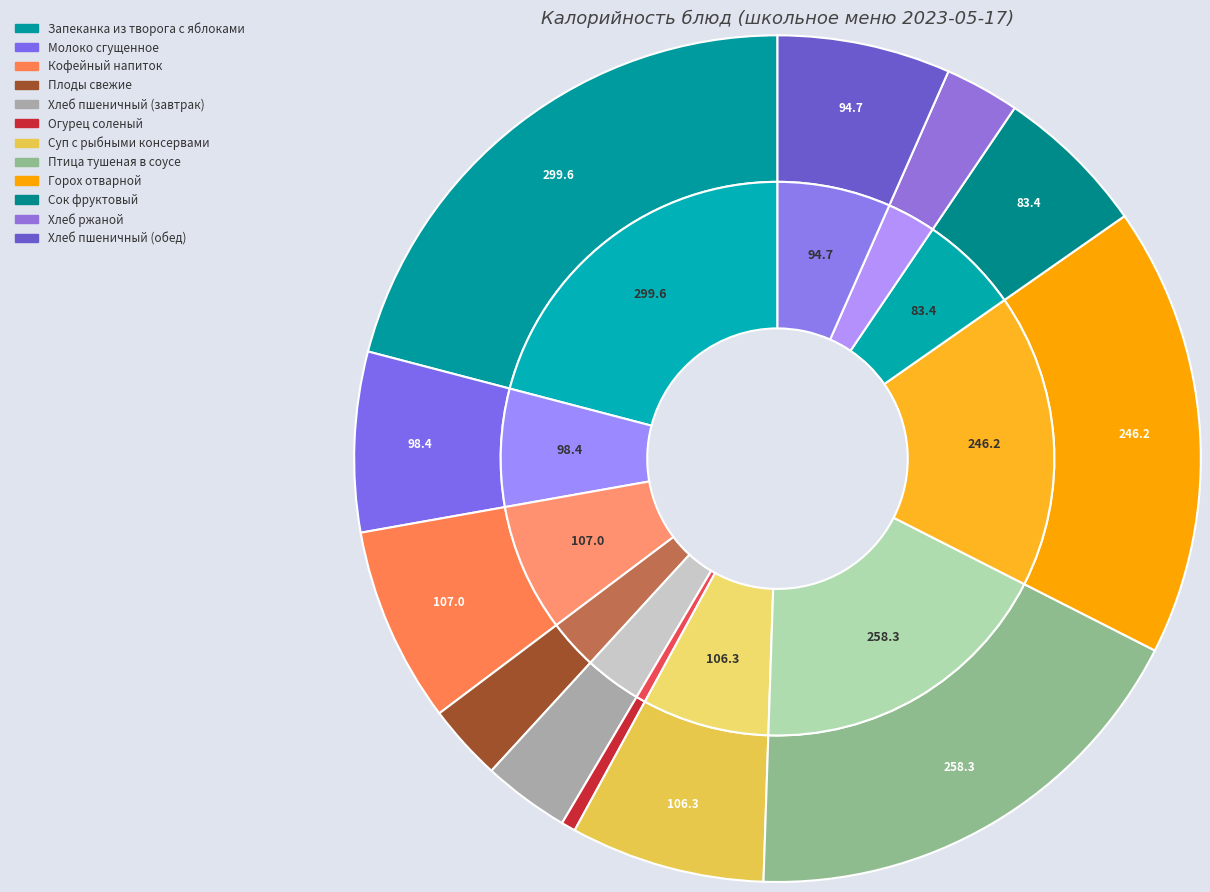

Combined, do Молоко сгущенное and Хлеб пшеничный (обед) account for over 50%?

No